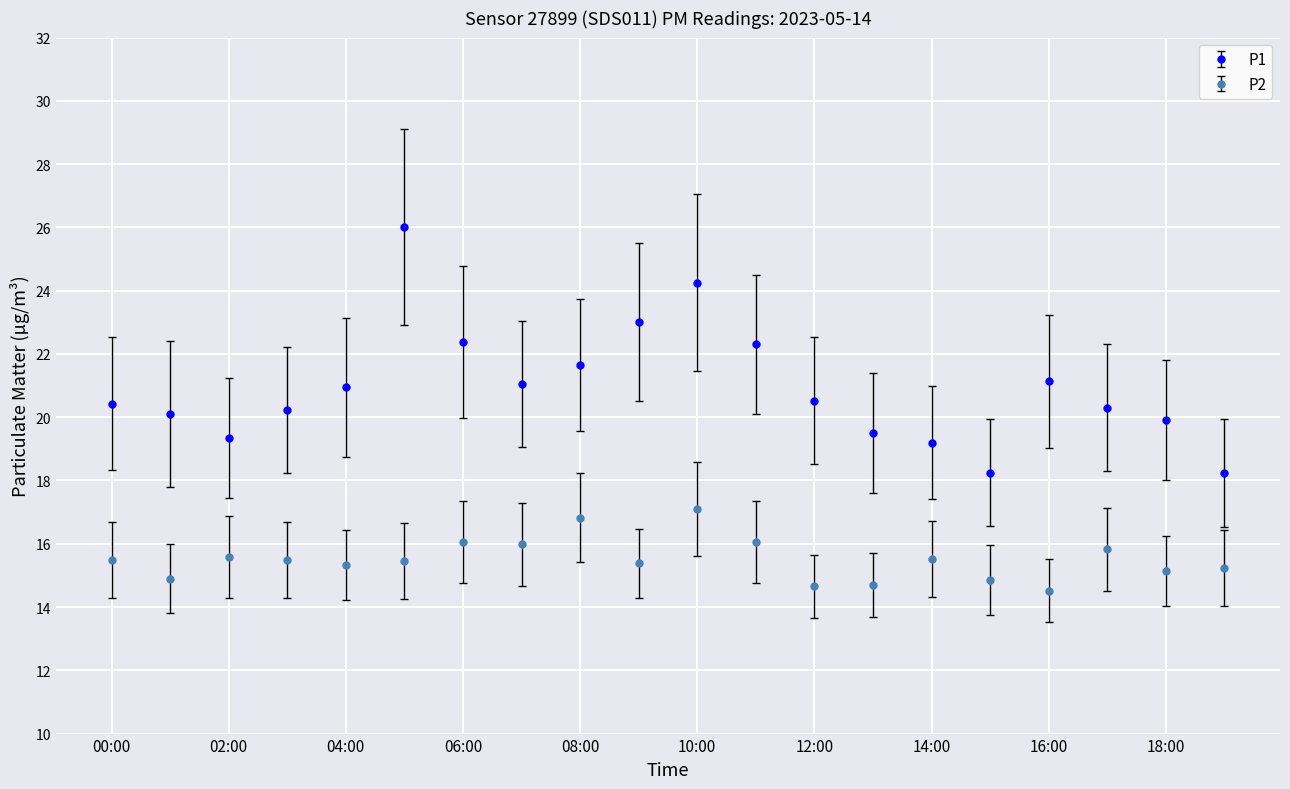

What is the lowest value of the P1 series?

18.2